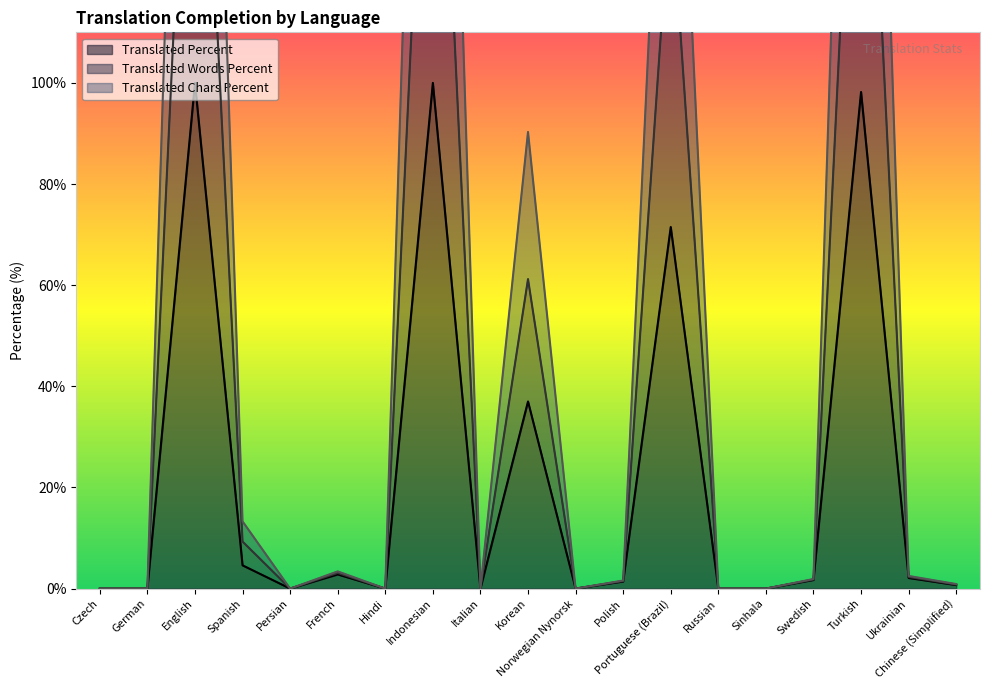

True or false: translated_percent has a value of 0.3 at Chinese (Simplified).

False